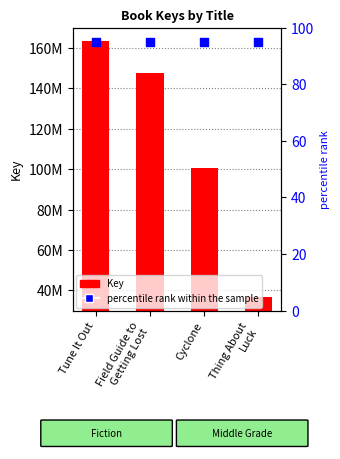

What is the total value across all series at Tune It Out?

163442799